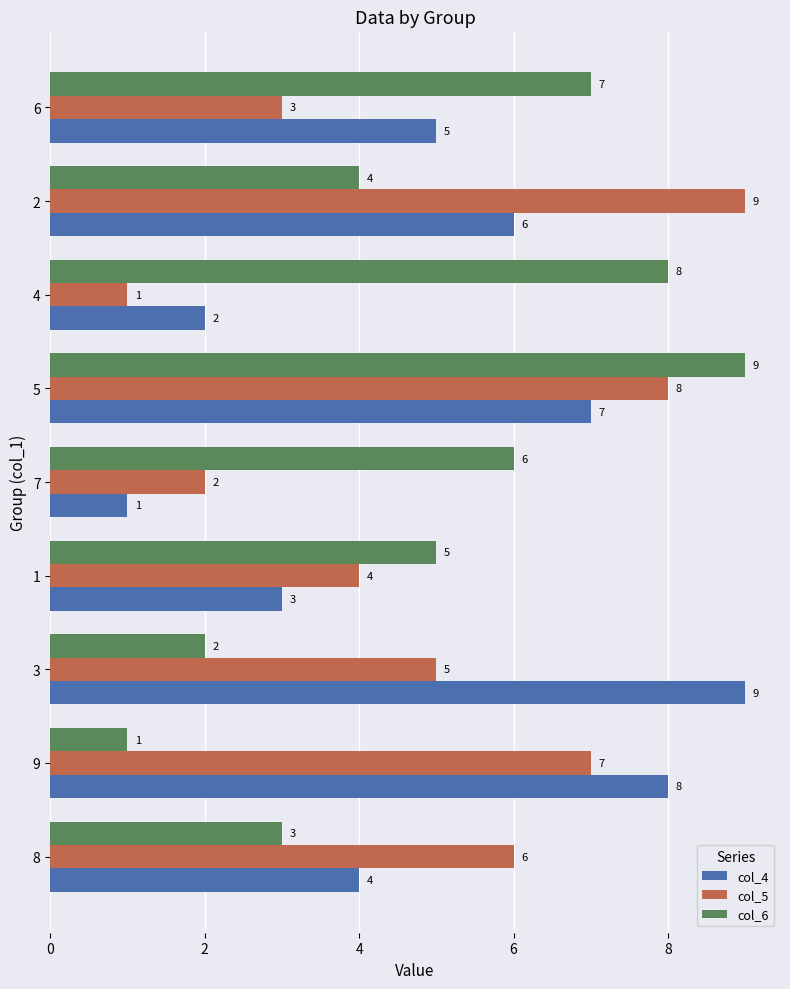

Rank the series at 6 from lowest to highest value.

col_5, col_4, col_6